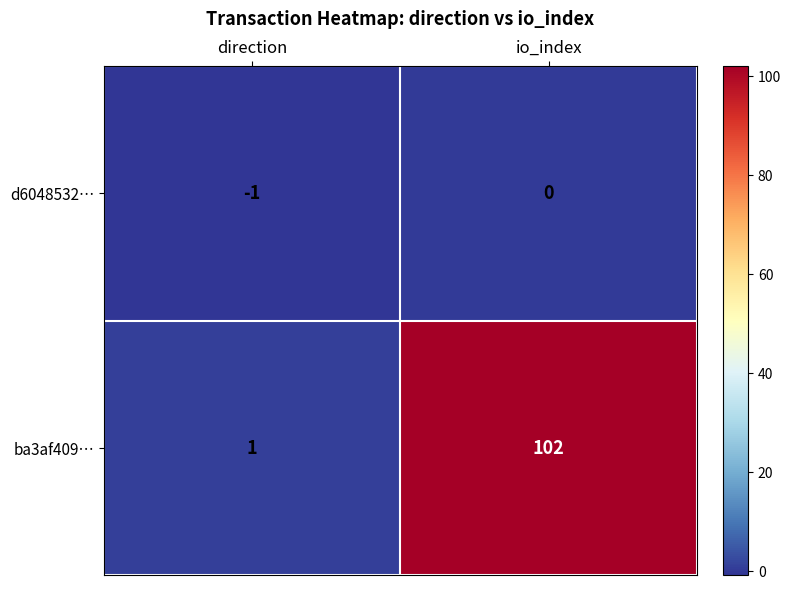

List the series in order of their overall mean, lowest first.

d6048532…, ba3af409…